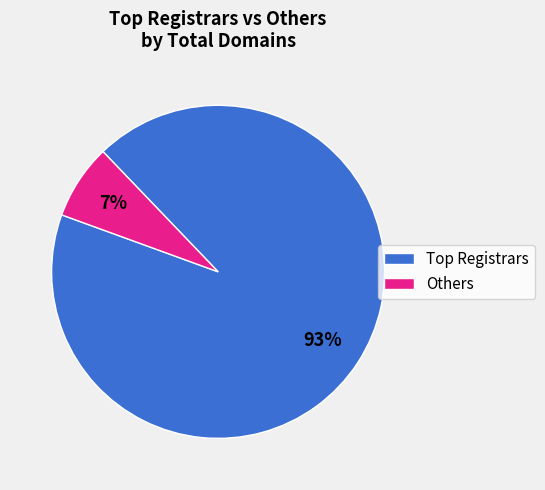

Which slice represents more than half of the pie?

Top Registrars